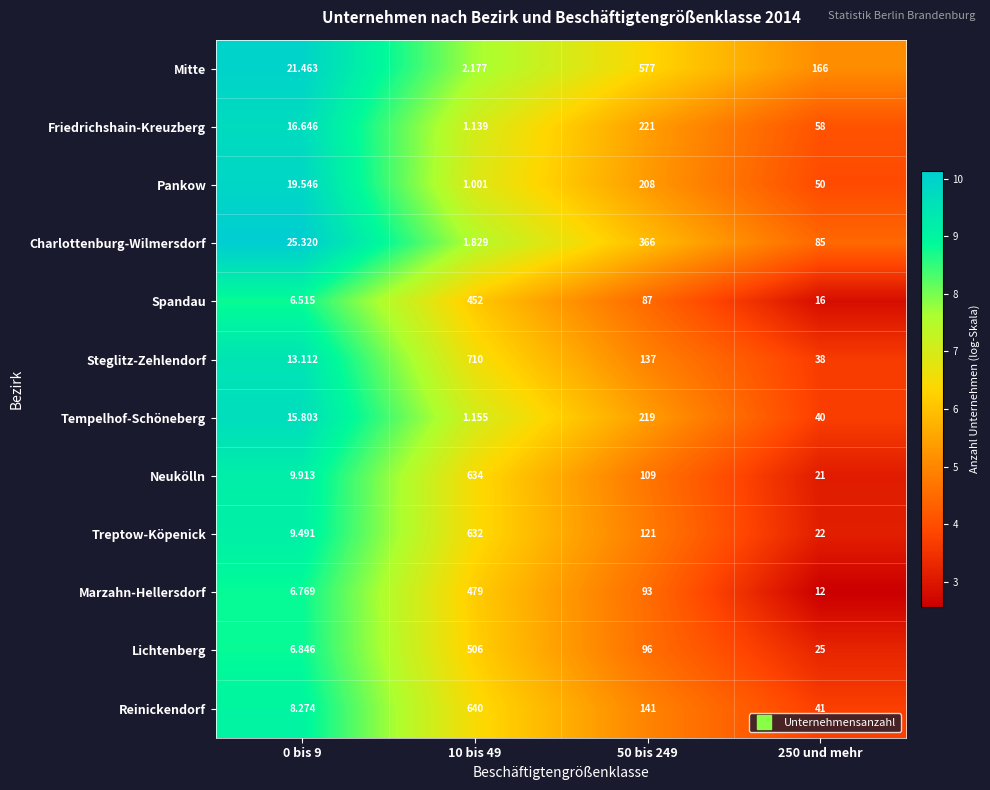

At 250 und mehr, list the series in order from largest to smallest.

Mitte, Charlottenburg-Wilmersdorf, Friedrichshain-Kreuzberg, Pankow, Reinickendorf, Tempelhof-Schöneberg, Steglitz-Zehlendorf, Lichtenberg, Treptow-Köpenick, Neukölln, Spandau, Marzahn-Hellersdorf